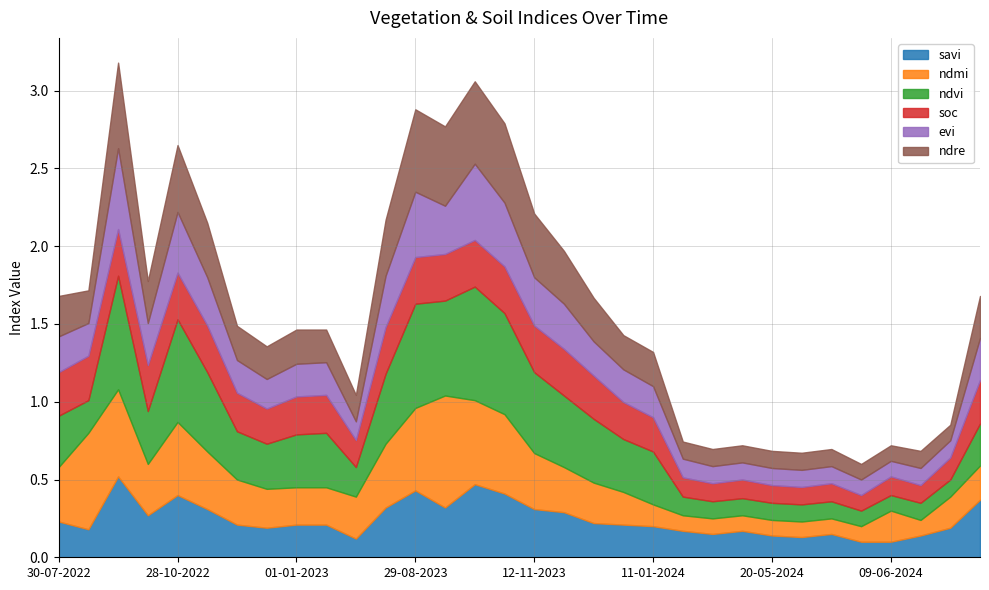

What is the label of the 27th point from the left?

30-05-2024